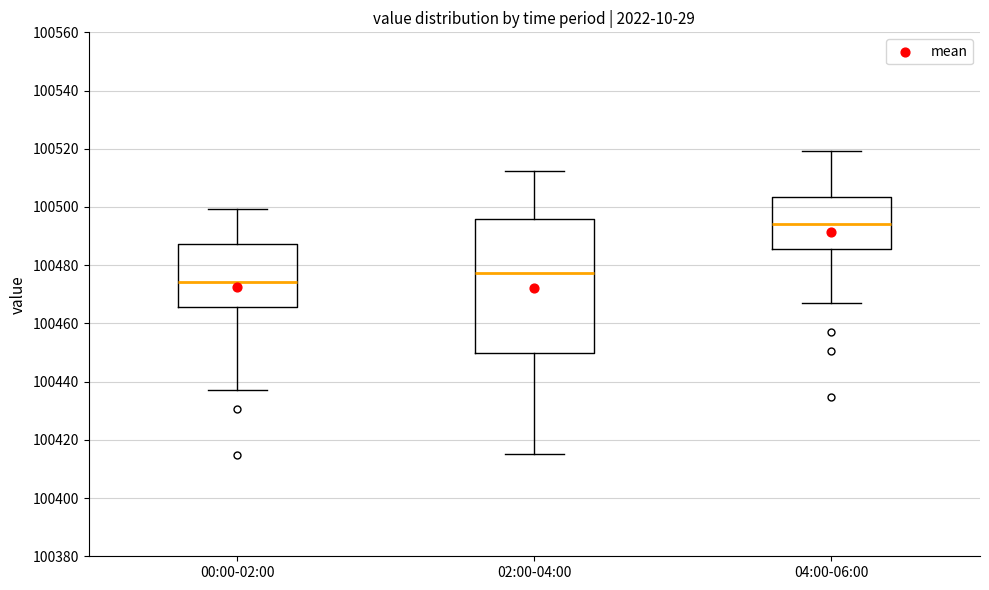

Which box is the tallest, from its lower edge to its upper edge?

02:00-04:00